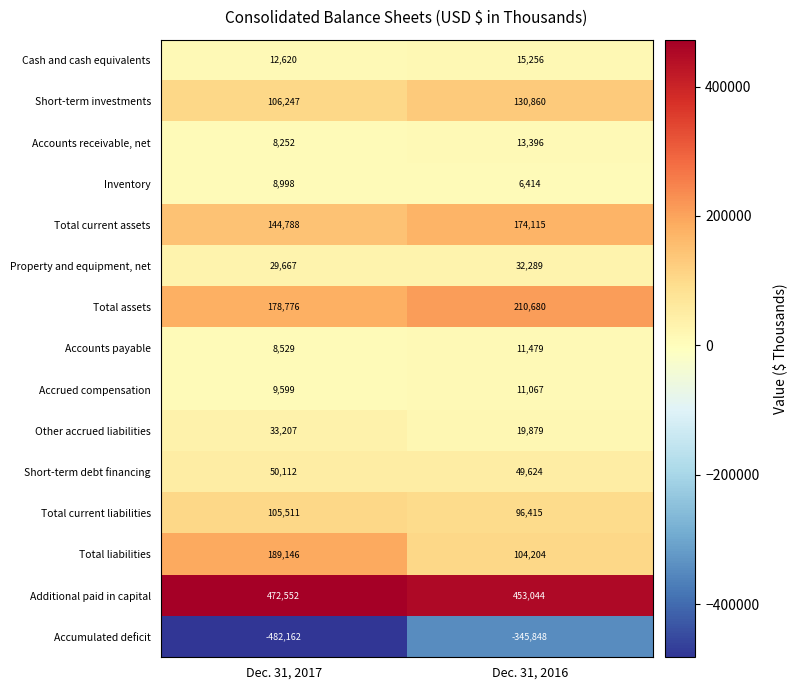

At how many categories does at least one series exceed 359474?

2